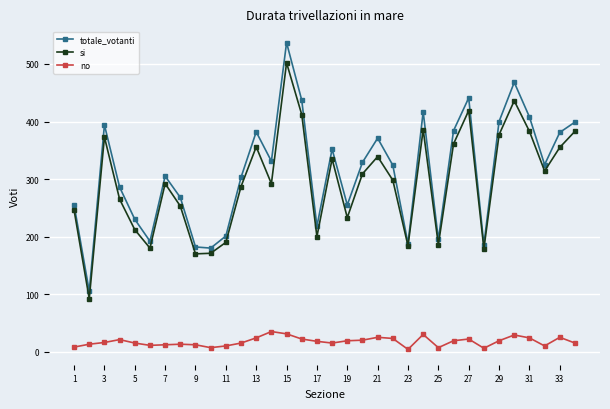

Which series has the widest spread of values?

totale_votanti